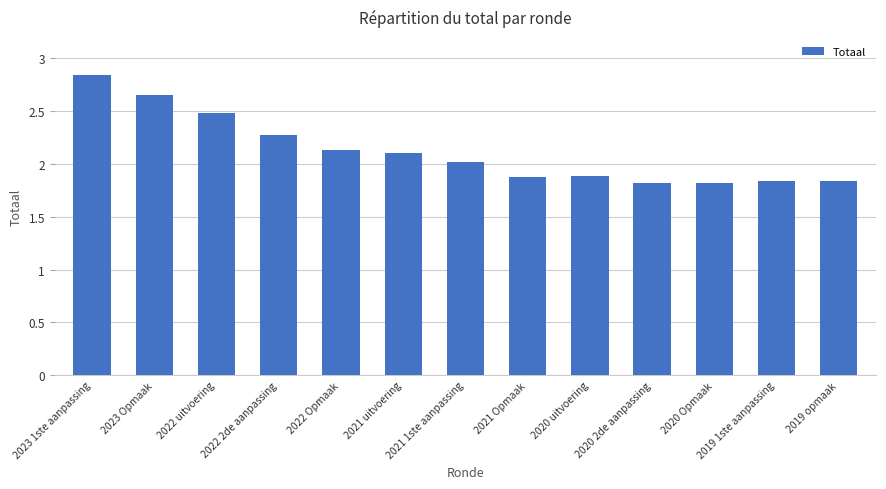

Does the chart contain any negative values?

No